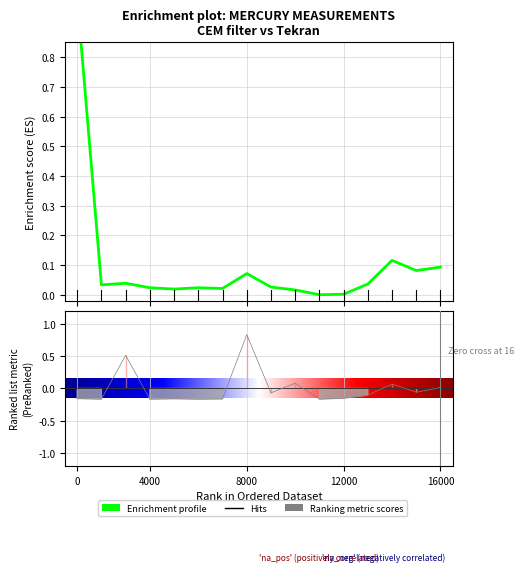

The value of total_hg at 13 is 0.1. True or false?

True